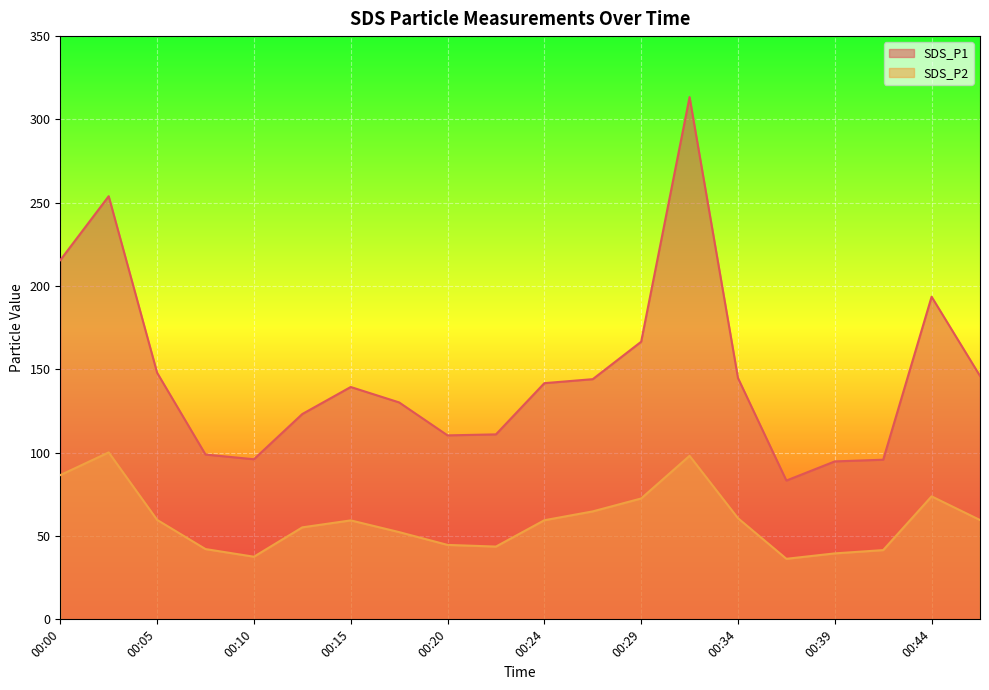

Rank the series by their maximum value, from lowest to highest.

SDS_P2, SDS_P1